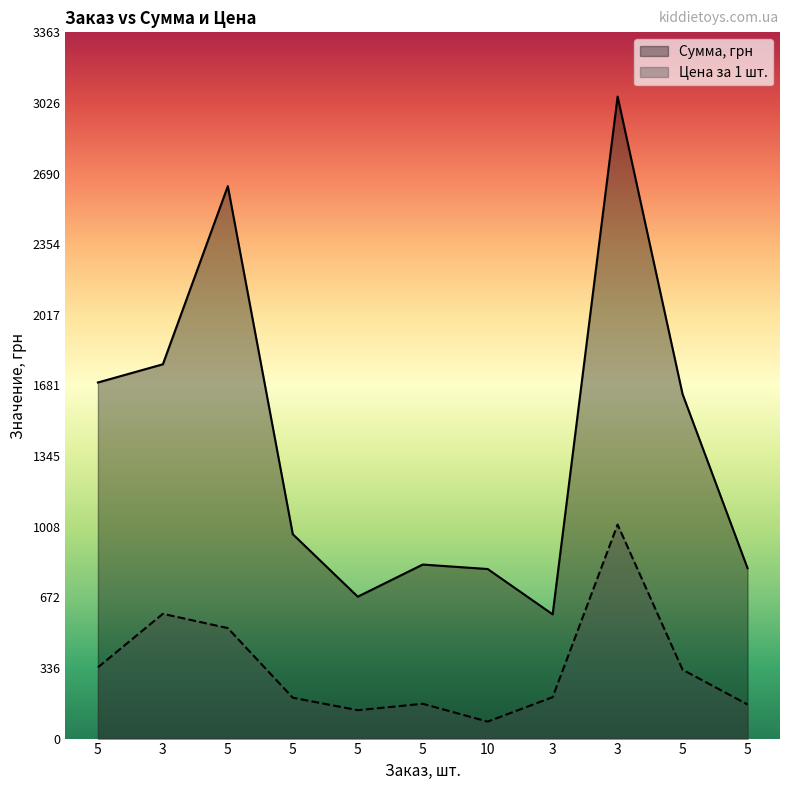

True or false: Сумма, грн and Цена за 1 шт. intersect in this chart.

False